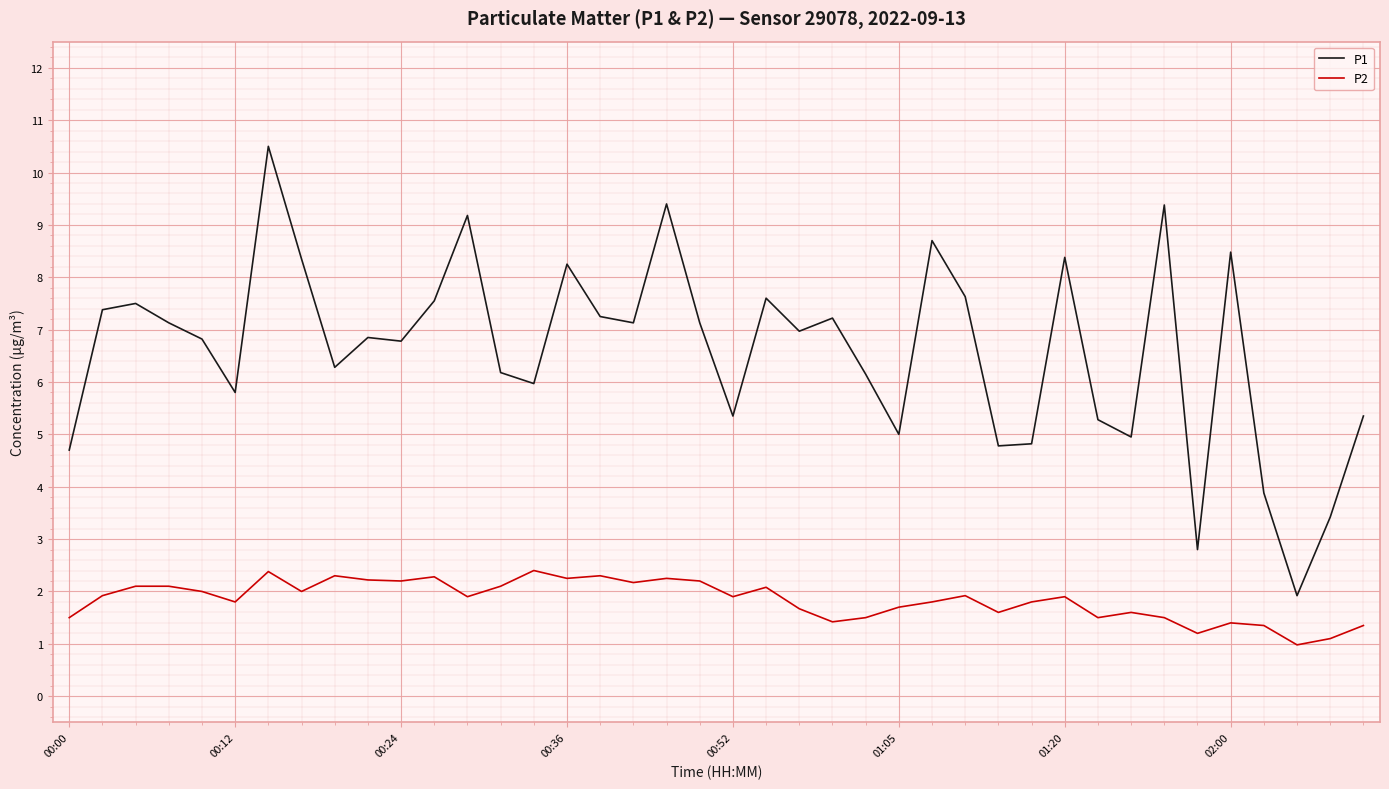

List the series in order of their peak value, lowest first.

P2, P1